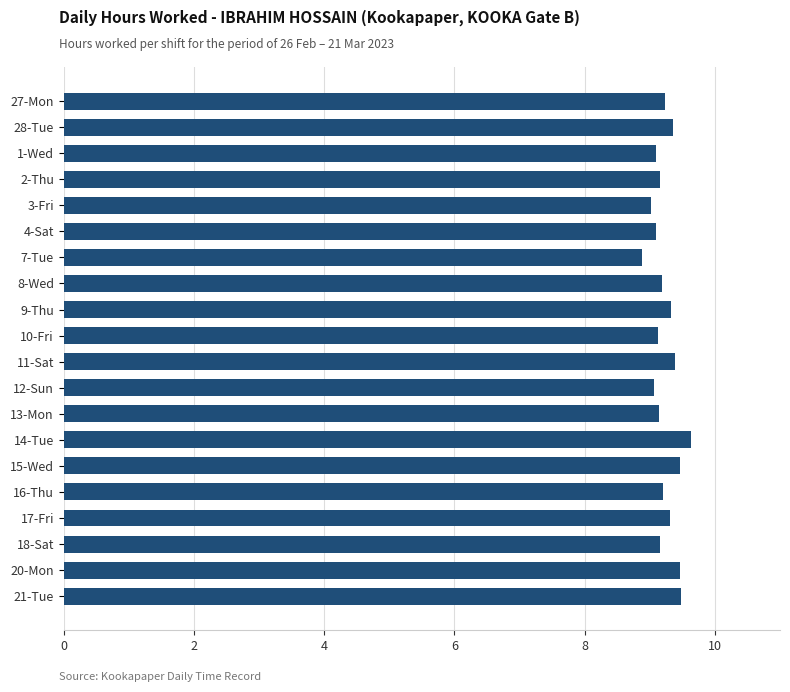

What value does the data have at 10-Fri?

9.1